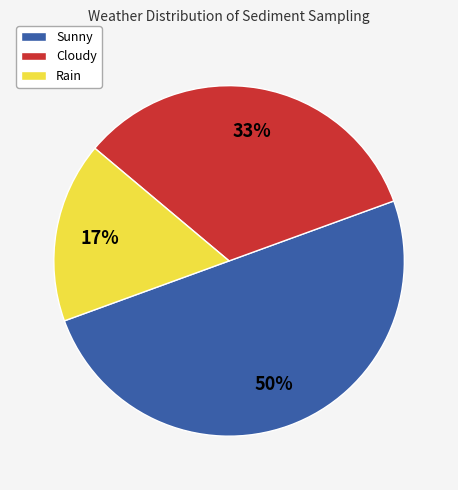

What is the smallest slice in the pie chart?

Rain